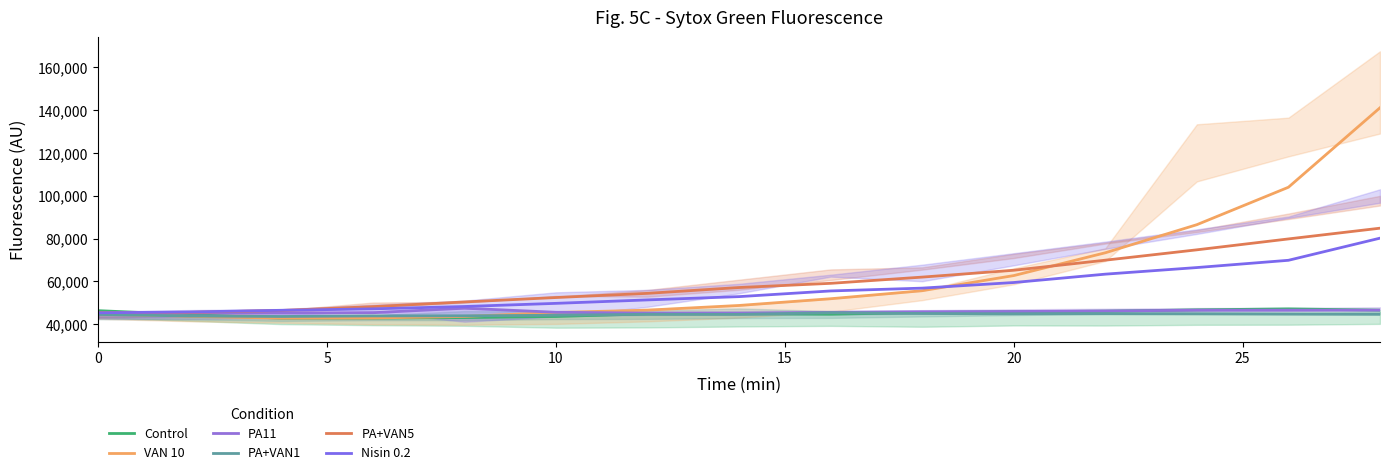

How many data points does each series have?

15